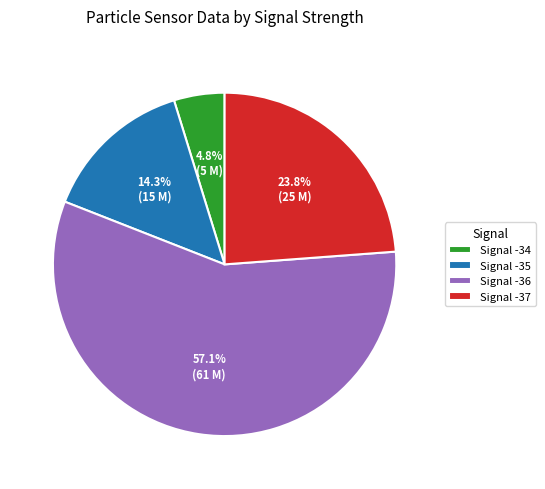

Does any single category account for the majority?

Yes